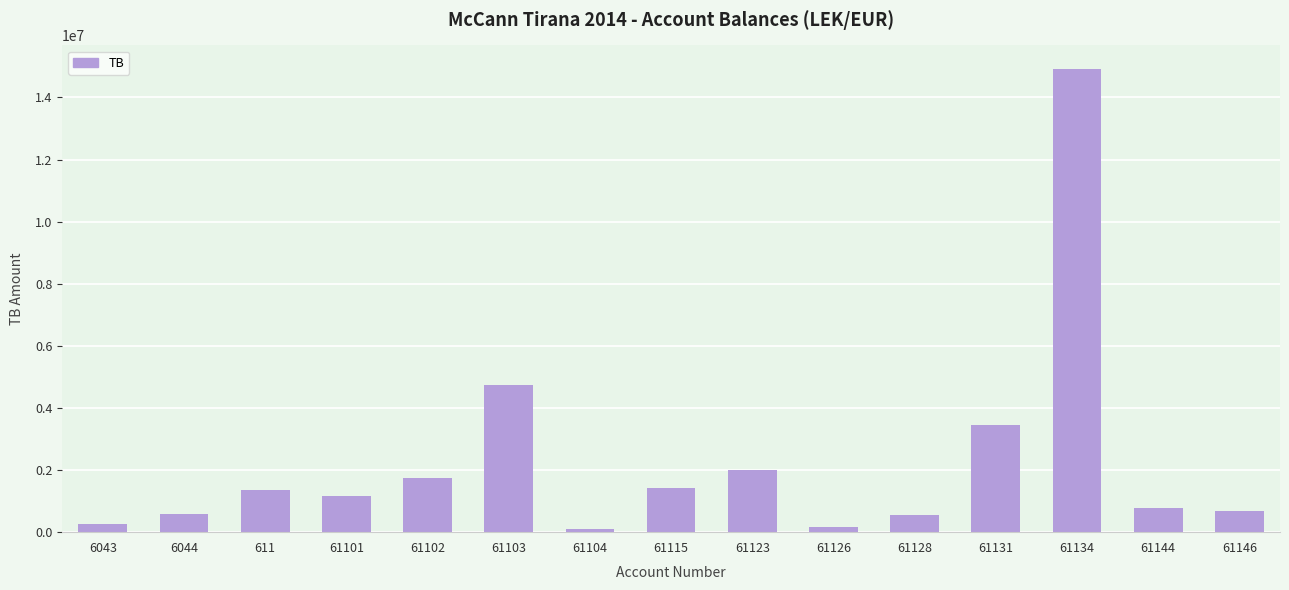

What is the ratio of the value at 61146 to the value at 61144?

0.9